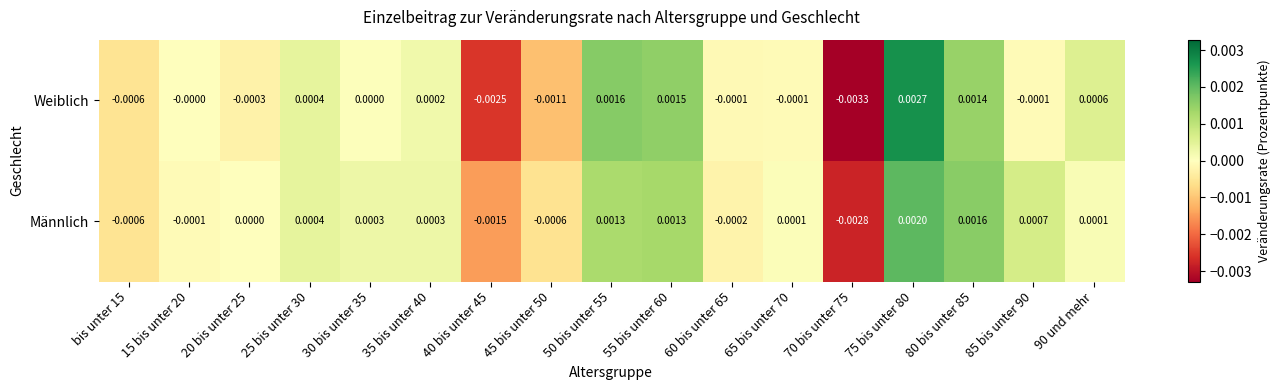

At 30 bis unter 35, list the series in order from smallest to largest.

Weiblich, Männlich